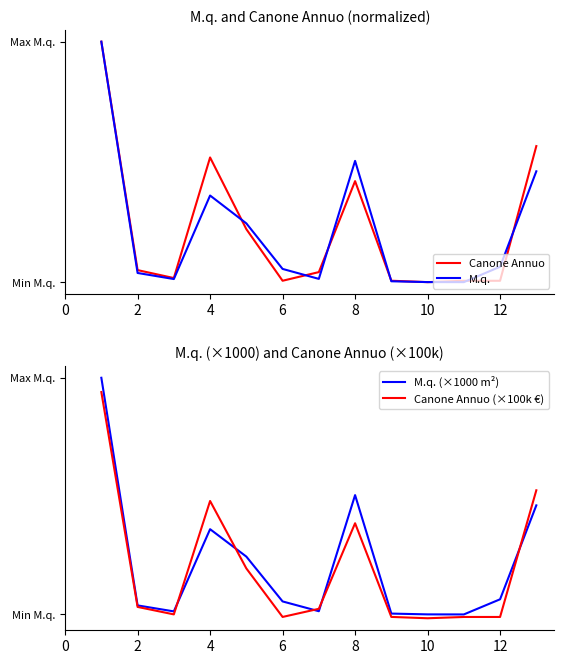

True or false: Canone Annuo (×100k €) has a value of 8.0 at 0.

True